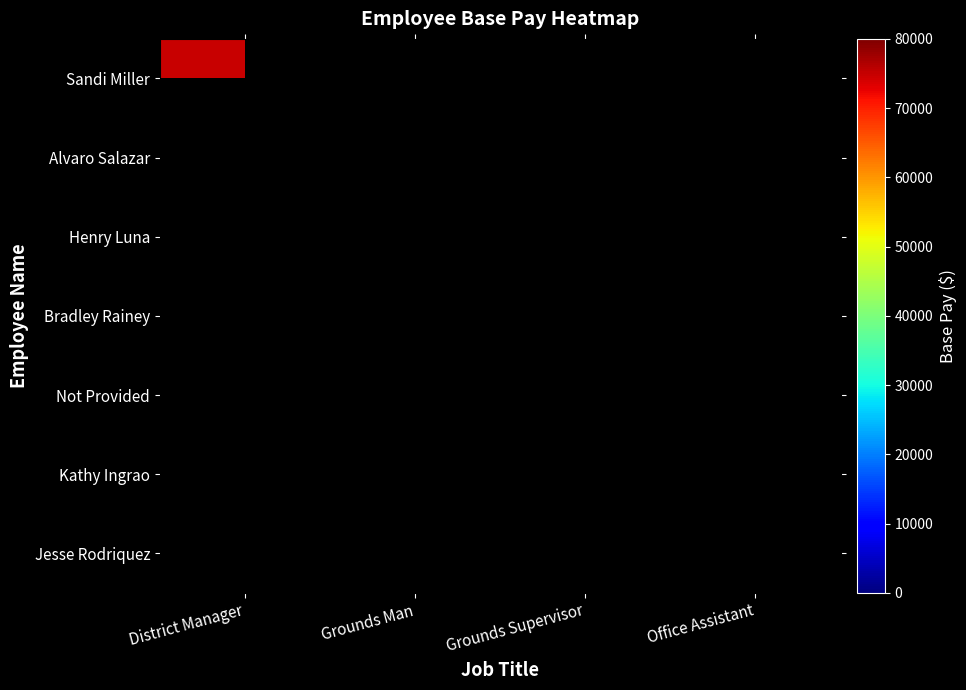

At Office Assistant, list the series in order from largest to smallest.

Sandi Miller, Alvaro Salazar, Henry Luna, Bradley Rainey, Not Provided, Kathy Ingrao, Jesse Rodriquez